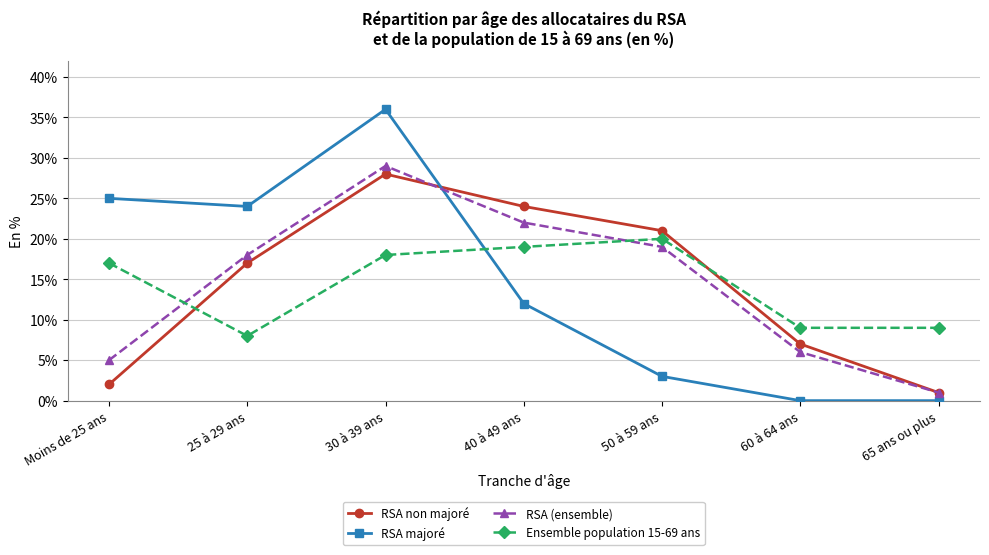

What are all the series names shown in the legend?

RSA non majoré, RSA majoré, RSA (ensemble), Ensemble population 15-69 ans